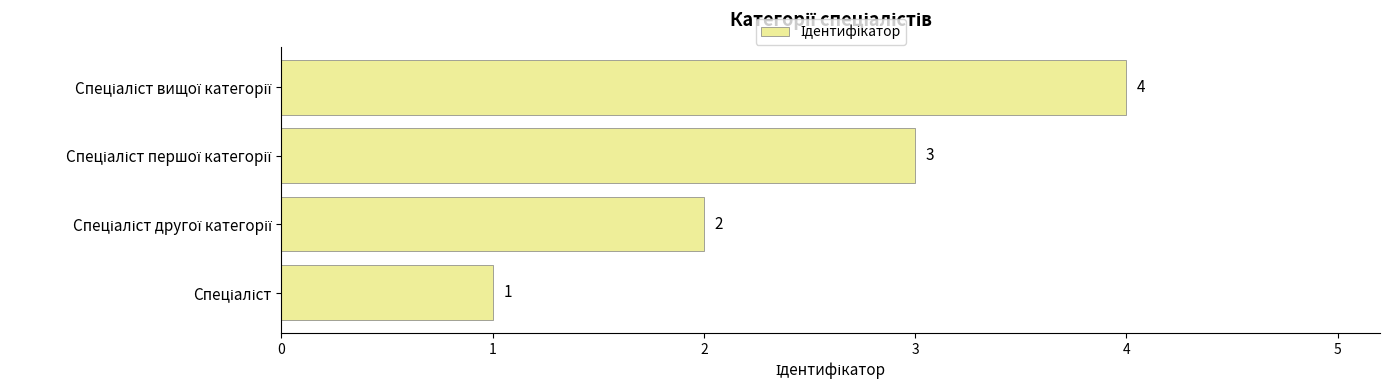

What is the maximum value shown in the chart?

4